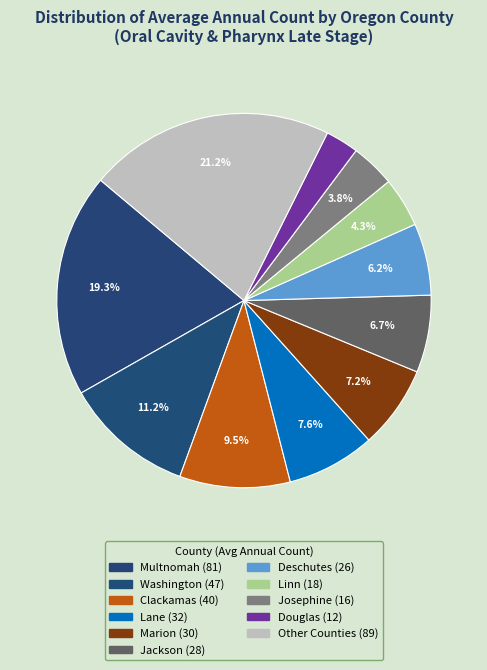

Count the number of slices in the pie.

11